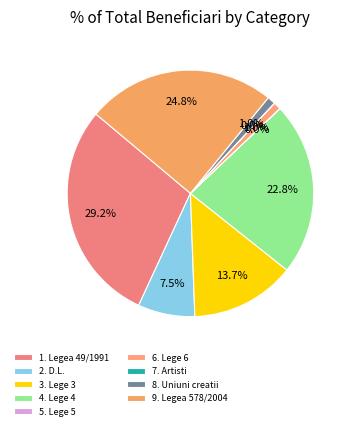

The 8. Uniuni creatii slice represents 1% of the pie. True or false?

True